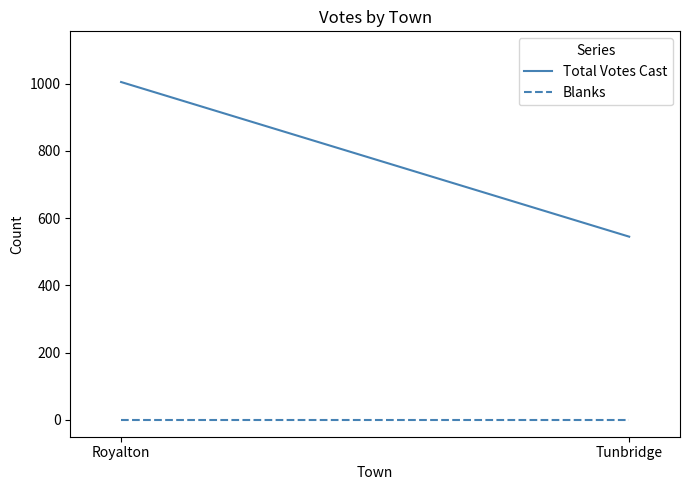

At which label is Blanks closest to 0?

Royalton